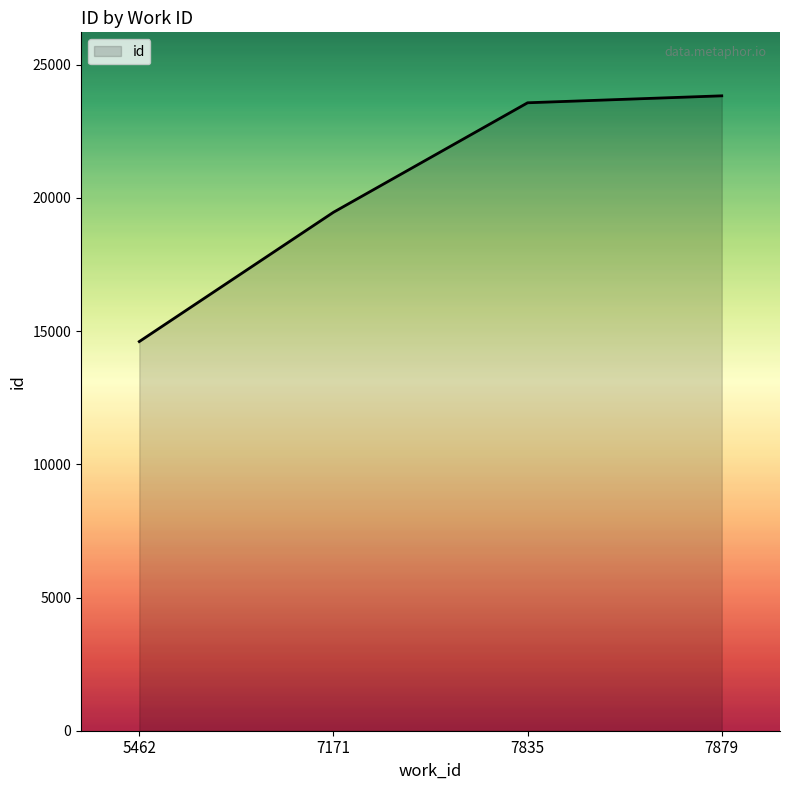

Between 7171 and 7879, which is larger?

7879